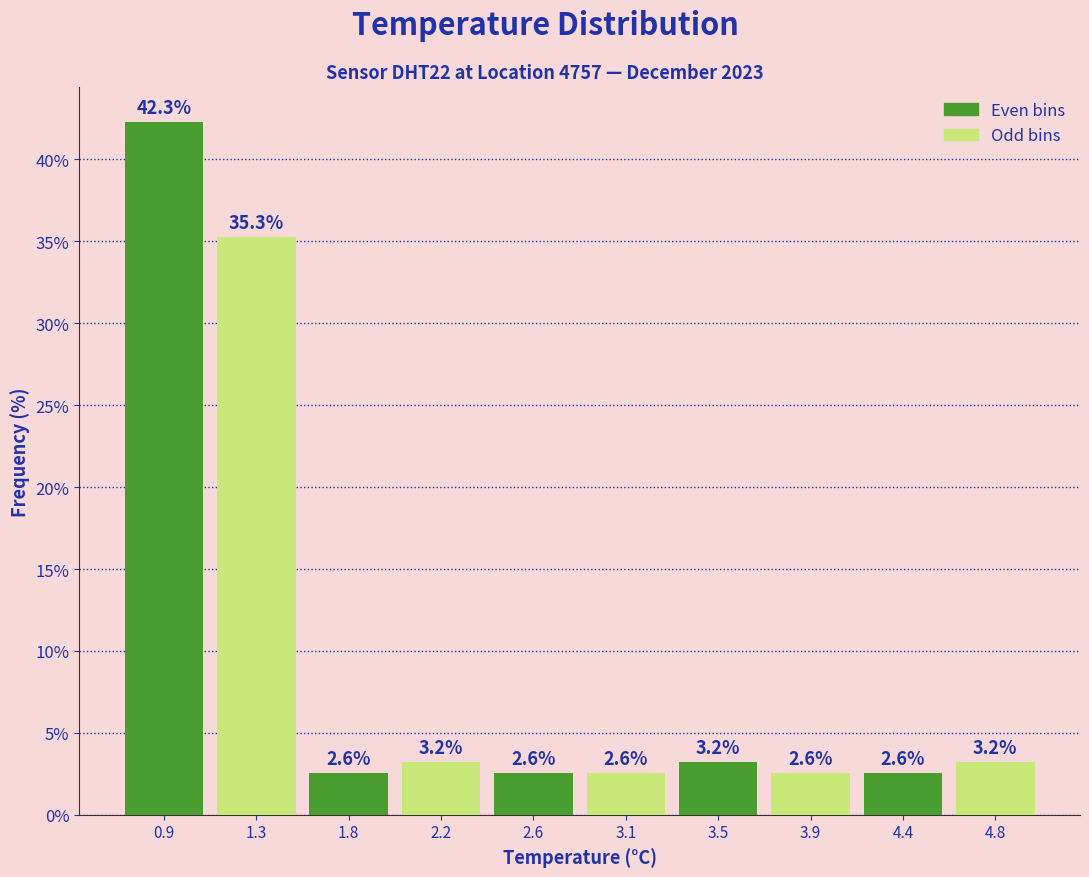

Reading left to right, transcribe this chart: for each bar, give the range it covers on the x-axis and its height. The bar edges are not printed on the chart, so give them approximately, as read against the axis.

0.70 to 1.13: 42.3
1.13 to 1.56: 35.3
1.56 to 1.99: 2.6
1.99 to 2.42: 3.2
2.42 to 2.85: 2.6
2.85 to 3.28: 2.6
3.28 to 3.71: 3.2
3.71 to 4.14: 2.6
4.14 to 4.57: 2.6
4.57 to 5.00: 3.2